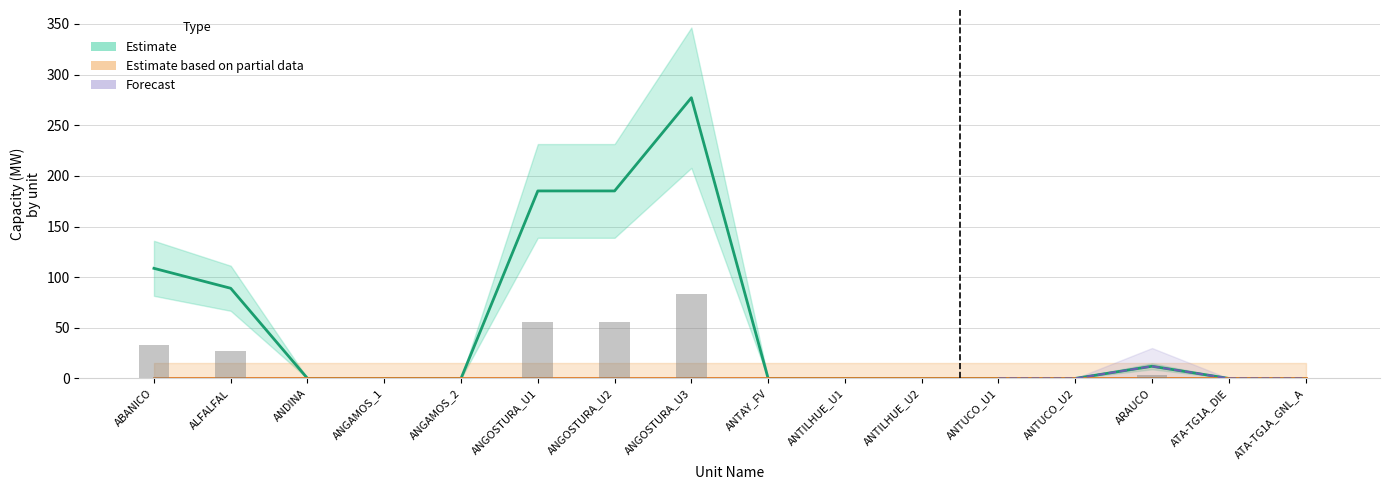

Which label corresponds to the largest value in the chart?

ANGOSTURA_U3